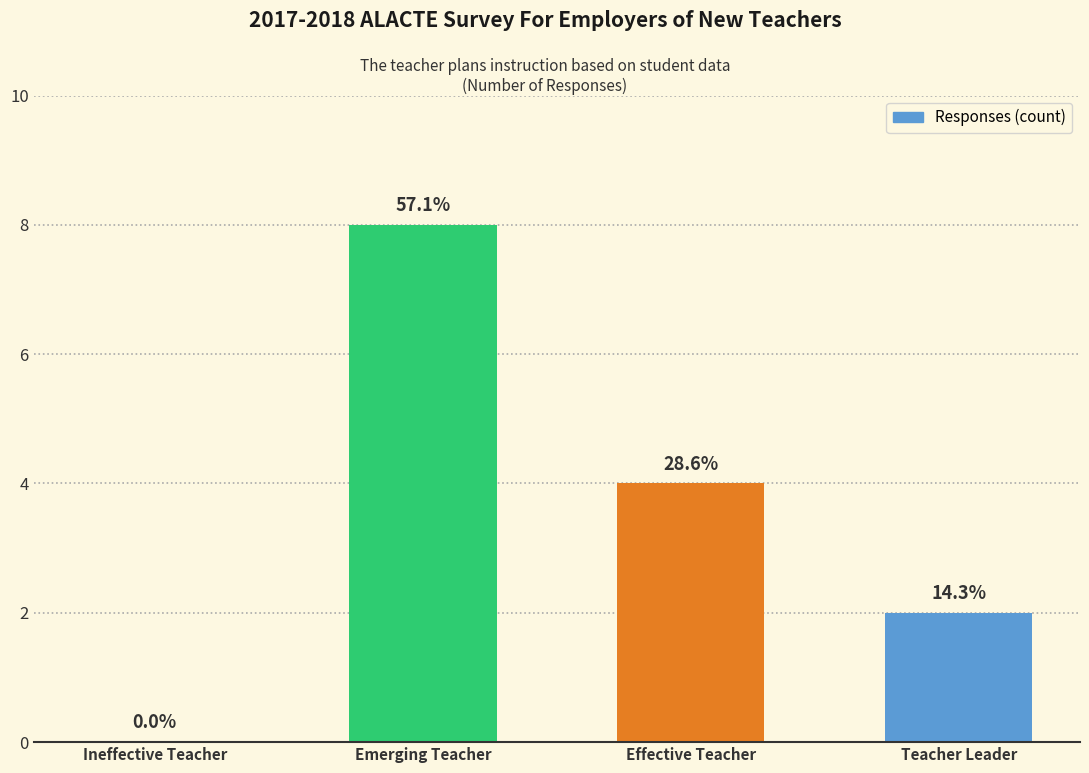

The chart shows a value of 3 at Ineffective Teacher. True or false?

False